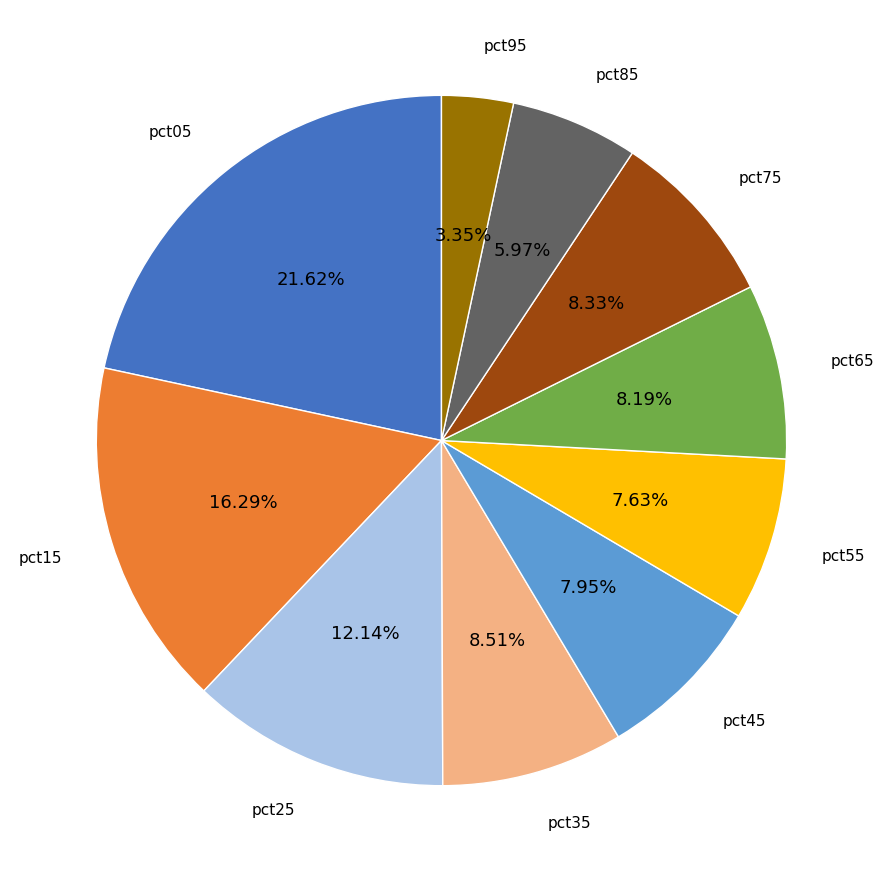

Is there any slice that represents more than half of the pie?

No